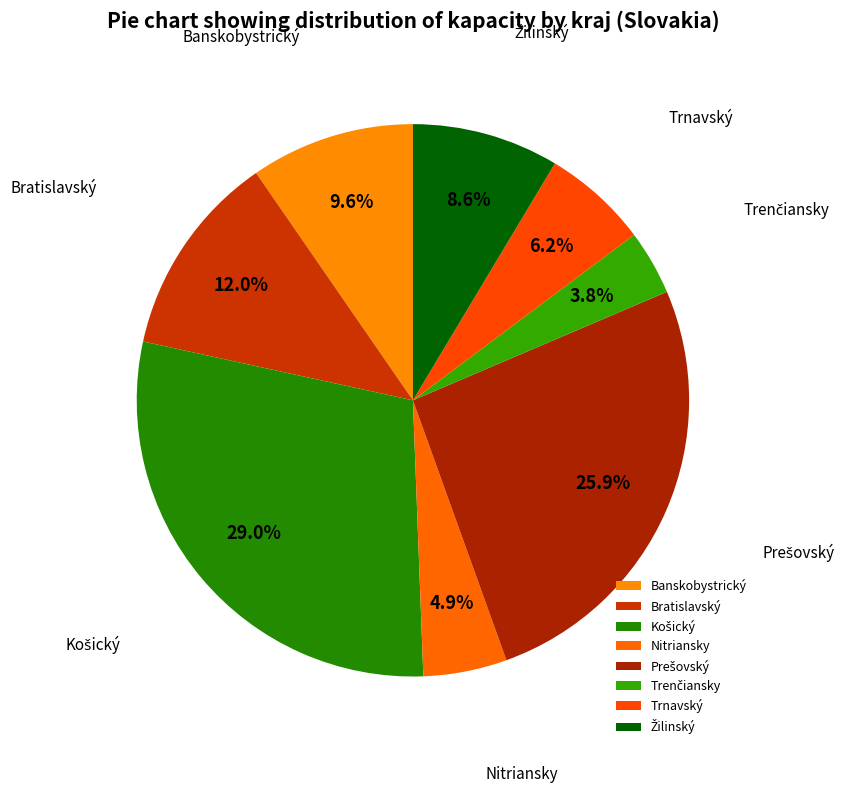

How many slices are in this pie chart?

8